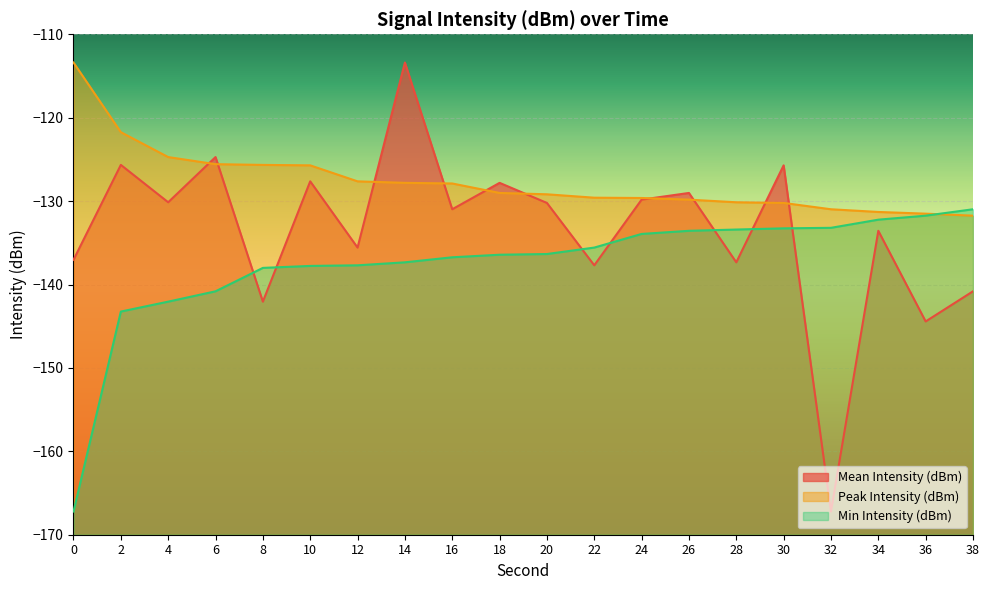

Which series ends up on top after the final intersection of Mean Intensity (dBm) and Peak Intensity (dBm)?

Peak Intensity (dBm)